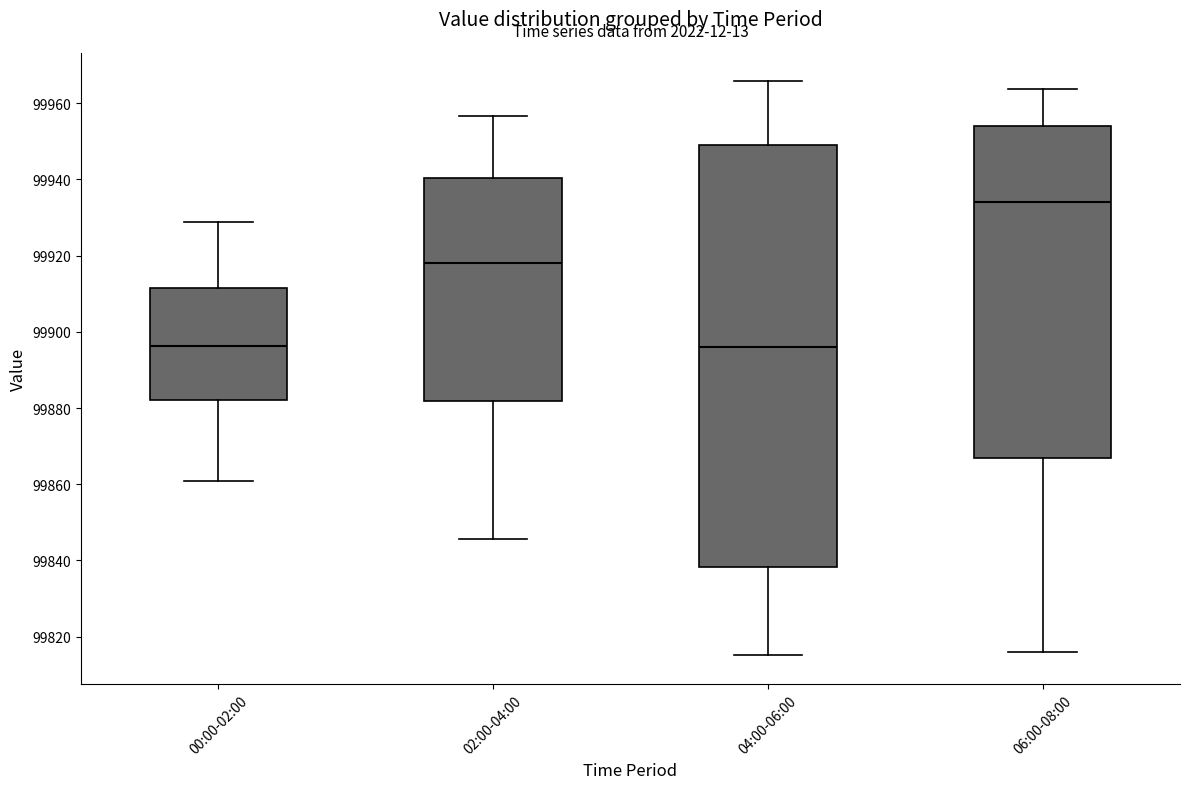

Reading left to right, read every box against the y-axis: the position of its median line, the range the box covers, and the ends of its whiskers. The values are not printed on the chart, so give them approximately, as read against the axis.

00:00-02:00: median 99896, box 99882 to 99912, whiskers 99860 to 99928
02:00-04:00: median 99918, box 99882 to 99940, whiskers 99846 to 99956
04:00-06:00: median 99896, box 99838 to 99948, whiskers 99816 to 99966
06:00-08:00: median 99934, box 99866 to 99954, whiskers 99816 to 99964